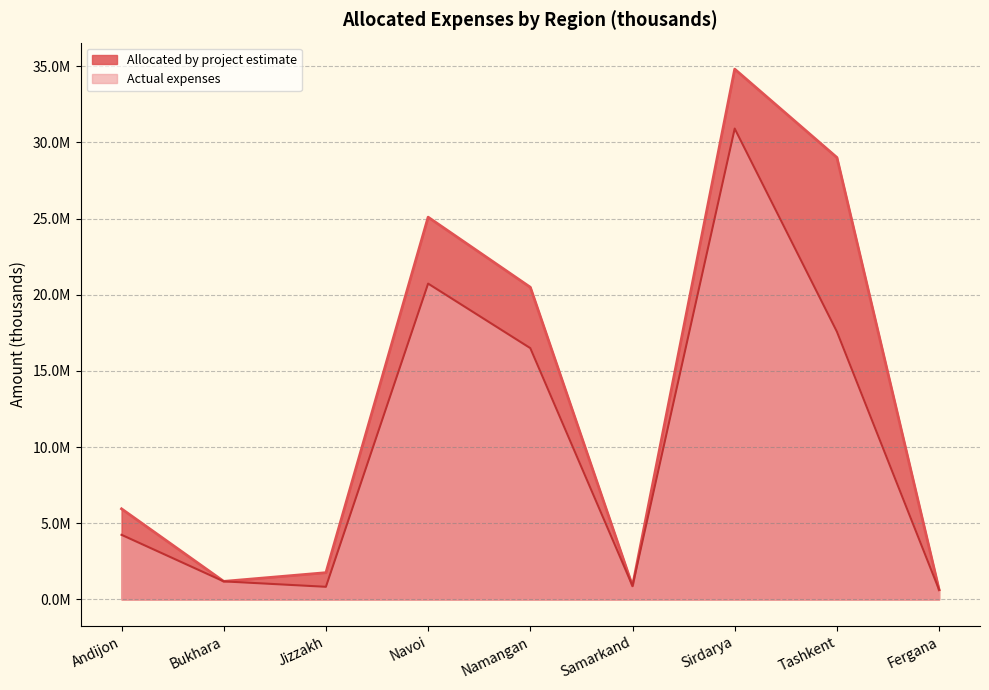

Rank the categories by Actual expenses value from lowest to highest.

Fergana, Jizzakh, Samarkand, Bukhara, Andijon, Namangan, Tashkent, Navoi, Sirdarya